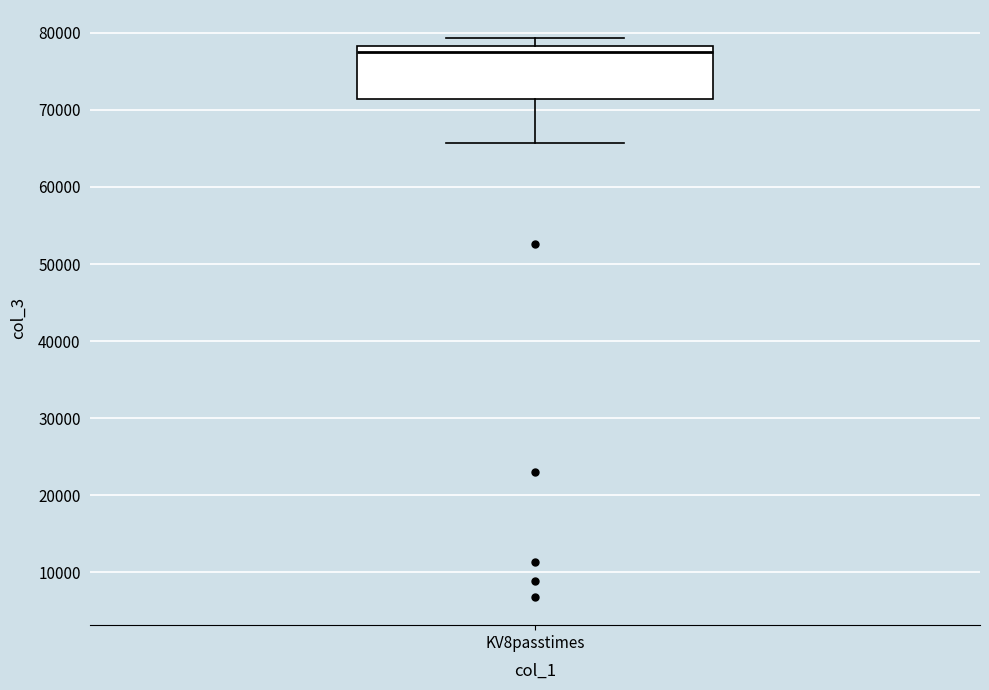

Read this box plot against the y-axis: the position of the median line, the range covered by the box, and the ends of both whiskers. The values are not printed on the chart, so give them approximately, as read against the axis.

median 78000 (just below the box's upper edge), box 71000 to 78000, whiskers 66000 to 79000